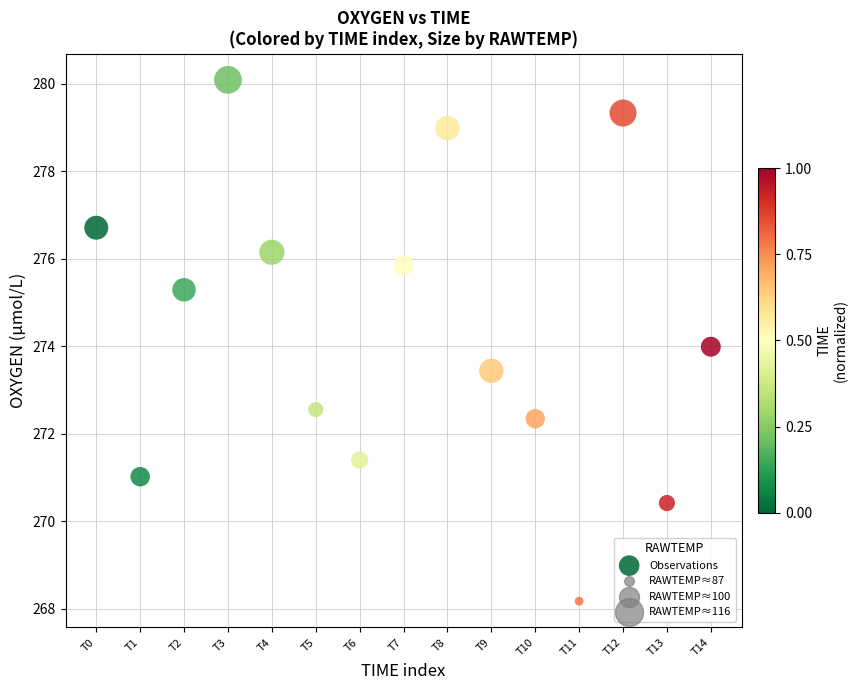

What is the range of Y values (max minus min)?

11.9